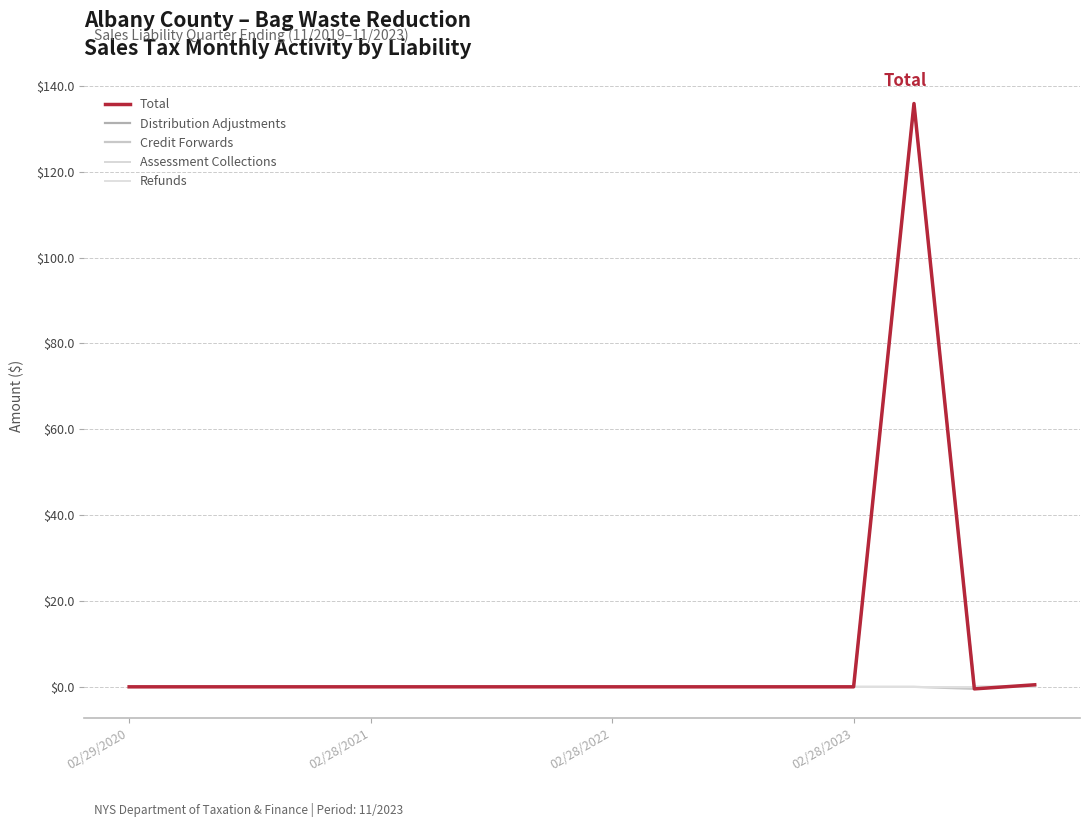

True or false: Distribution Adjustments and Refunds intersect in this chart.

False